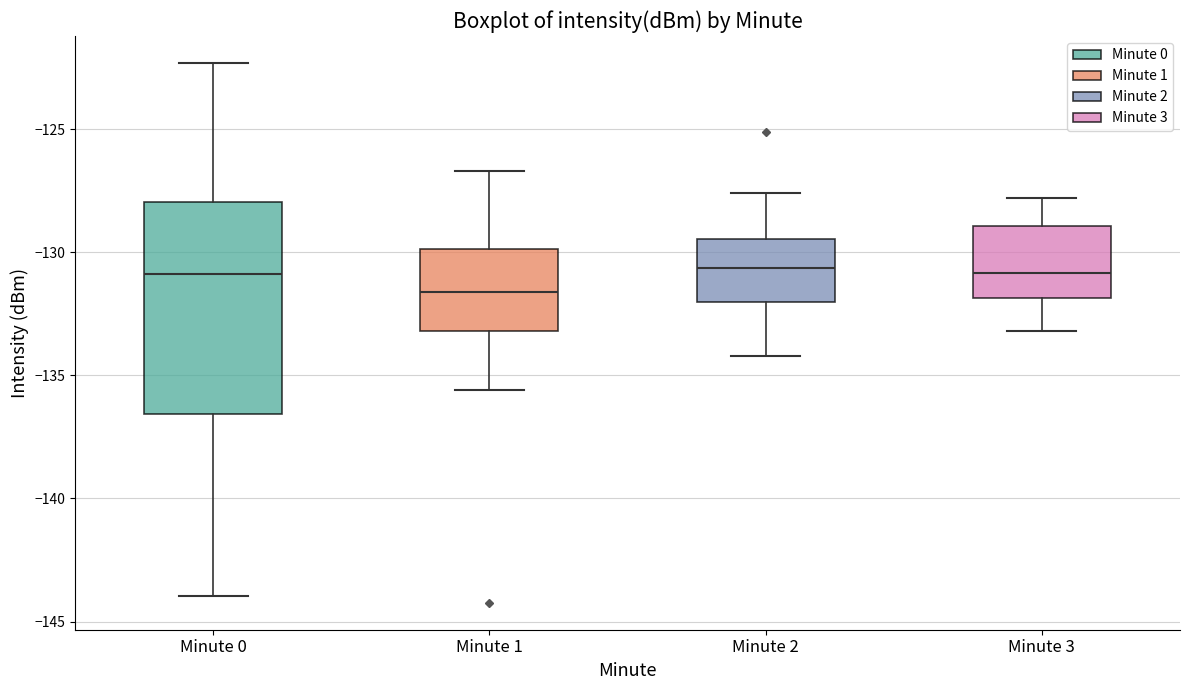

Reading left to right, read every box against the y-axis: the position of its median line, the range the box covers, and the ends of its whiskers. The values are not printed on the chart, so give them approximately, as read against the axis.

Minute 0: median -131.0, box -136.5 to -128.0, whiskers -144.0 to -122.5
Minute 1: median -131.5, box -133.0 to -130.0, whiskers -135.5 to -126.5
Minute 2: median -130.5, box -132.0 to -129.5, whiskers -134.0 to -127.5
Minute 3: median -131.0, box -132.0 to -129.0, whiskers -133.0 to -128.0